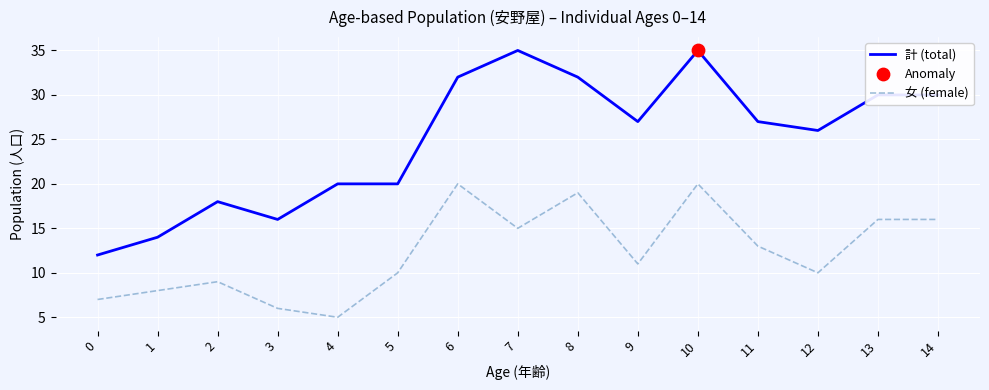

Is the value of 女 (female) at 0 greater than the value of 計 (total) at 9?

No